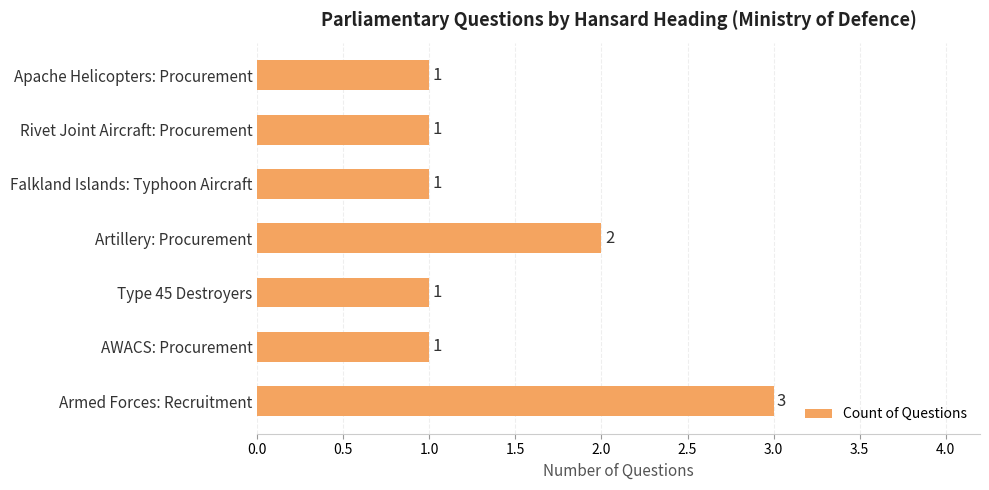

Count the number of categories in the chart.

7